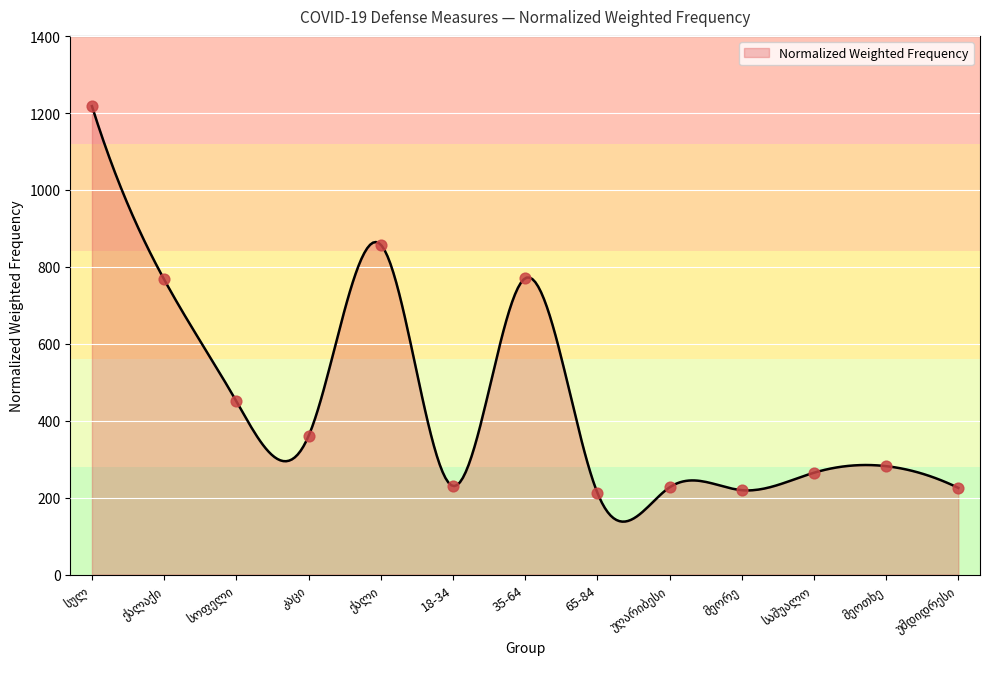

Which has a higher value, მეოთხე or სოფელი?

სოფელი